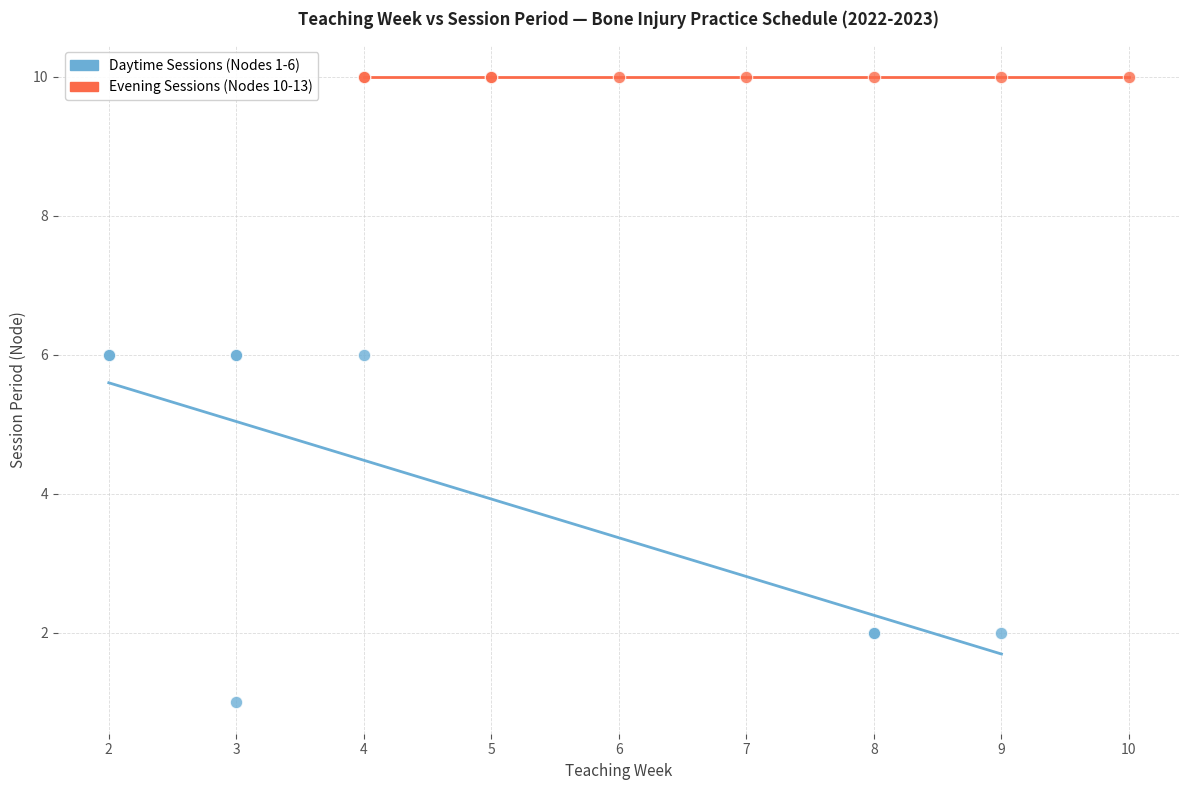

Which series reaches the minimum Y coordinate?

Daytime Sessions (Nodes 1-6)